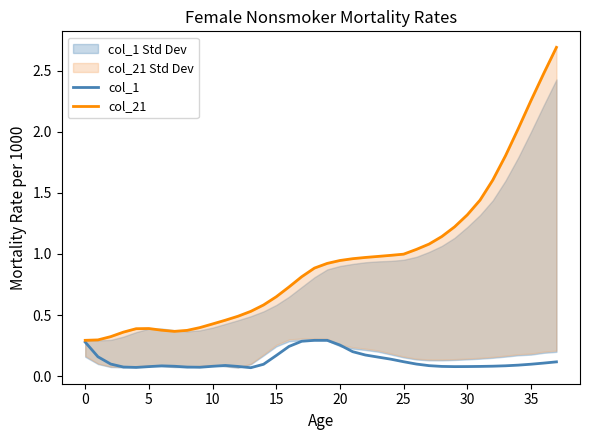

What is the minimum value shown in the chart?

0.1